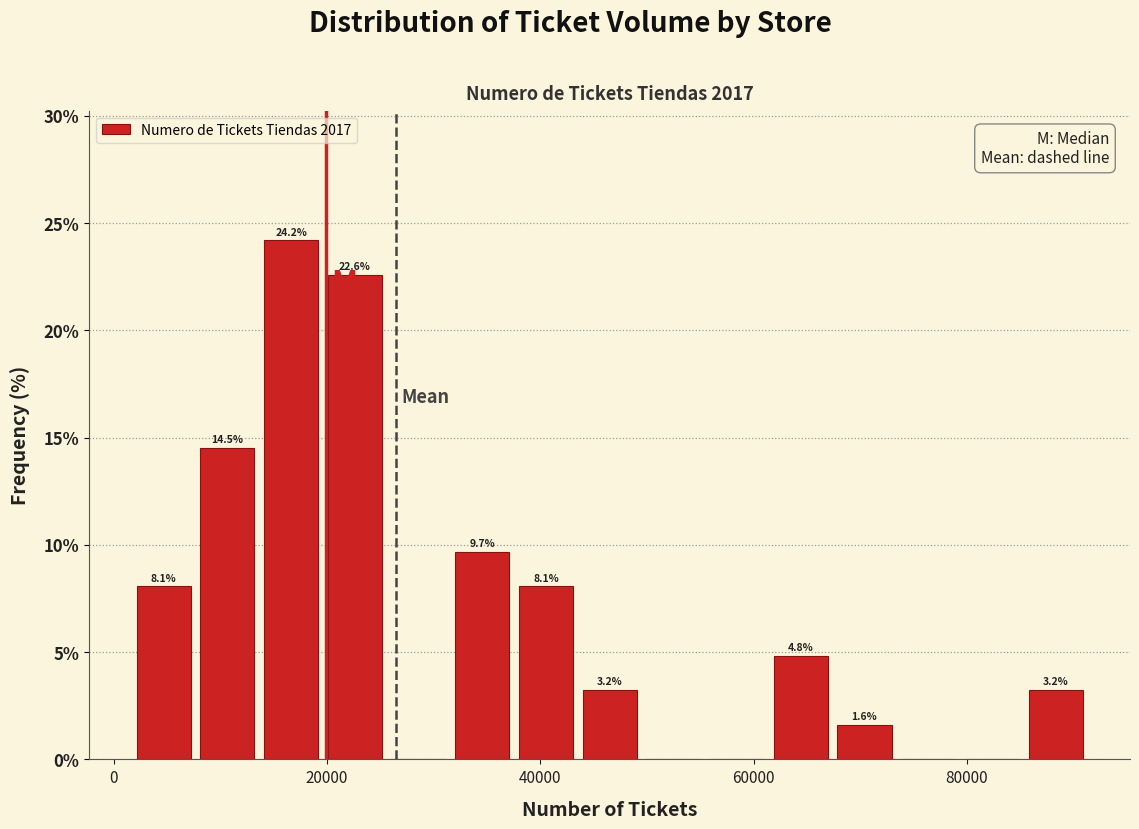

Around what value on the x-axis is the tallest bar? Give the approximate position of its centre, as read against the axis.

16000